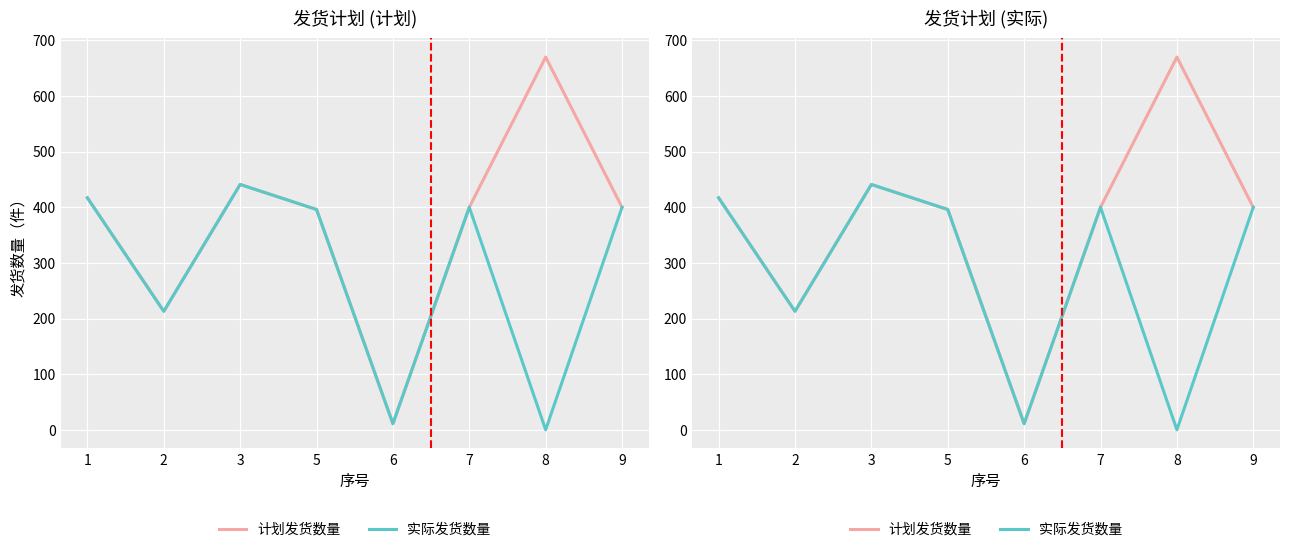

What is the greatest value displayed?

670